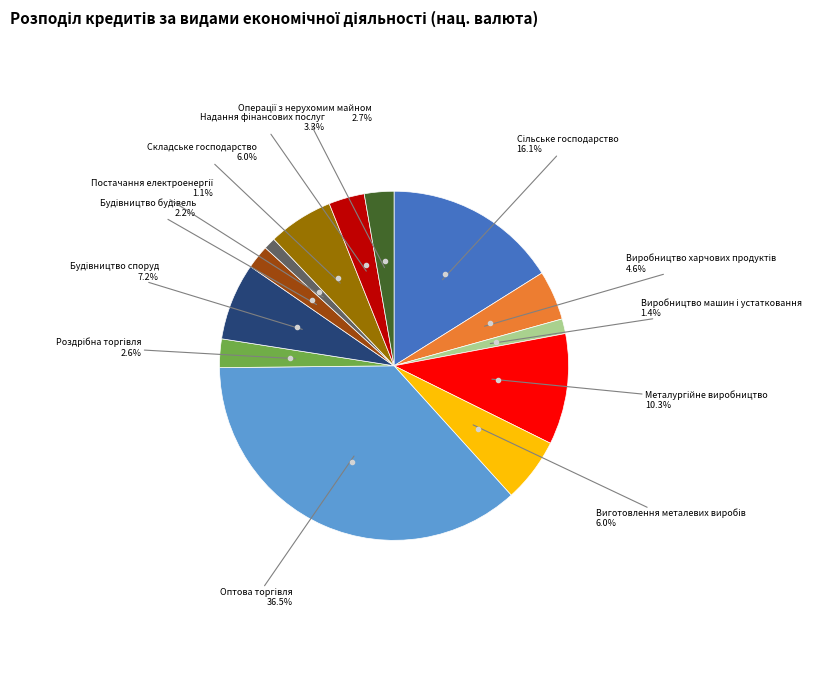

Is there any slice that represents more than half of the pie?

No